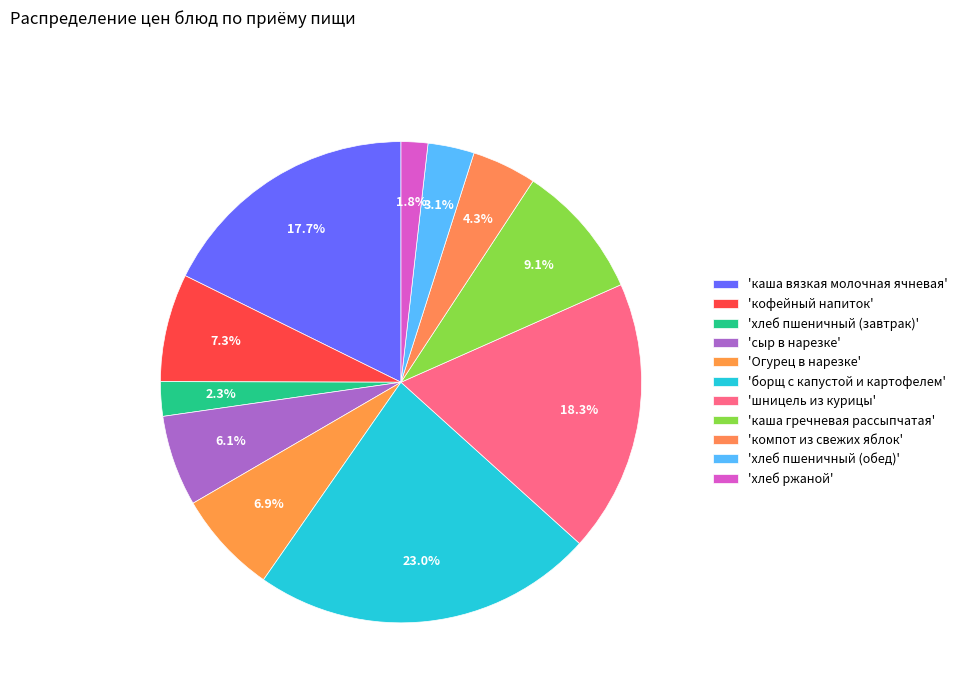

How many segments does this pie chart have?

11